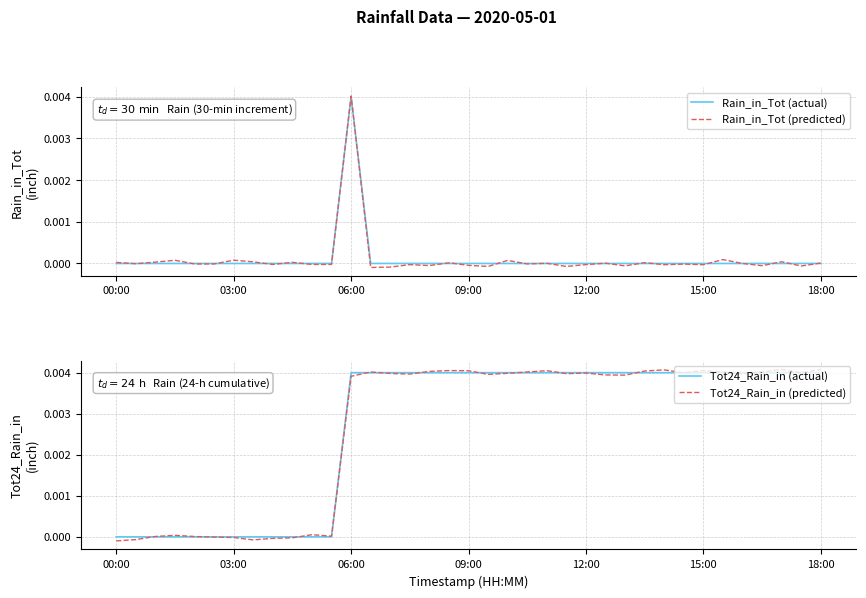

Which category has the lowest value across all series?

00:00